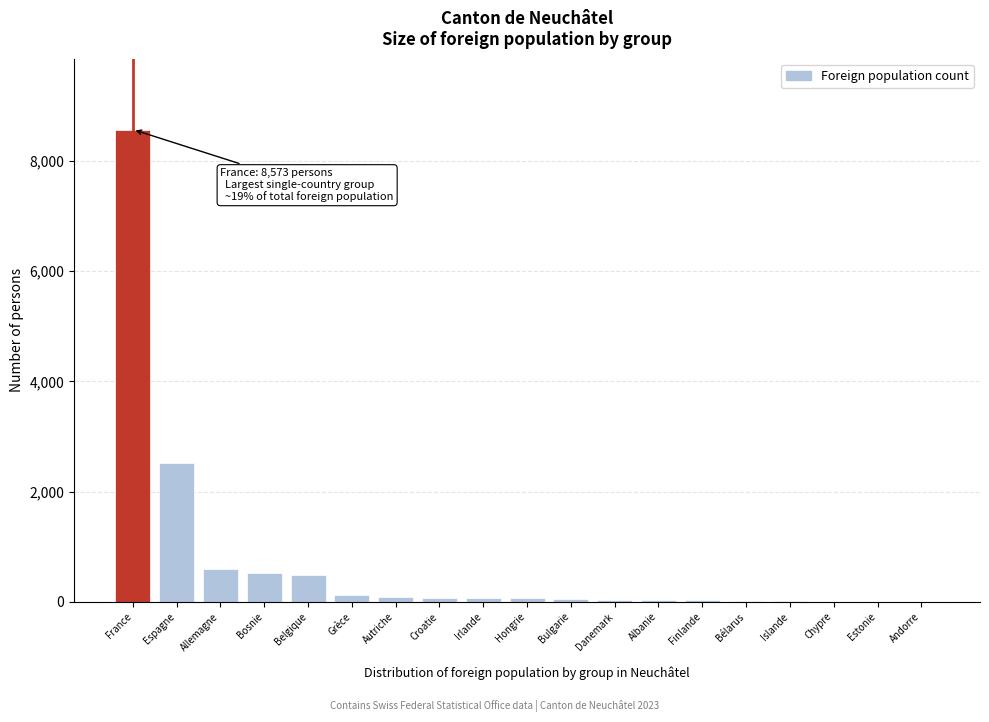

What is the sum of all values?

13277